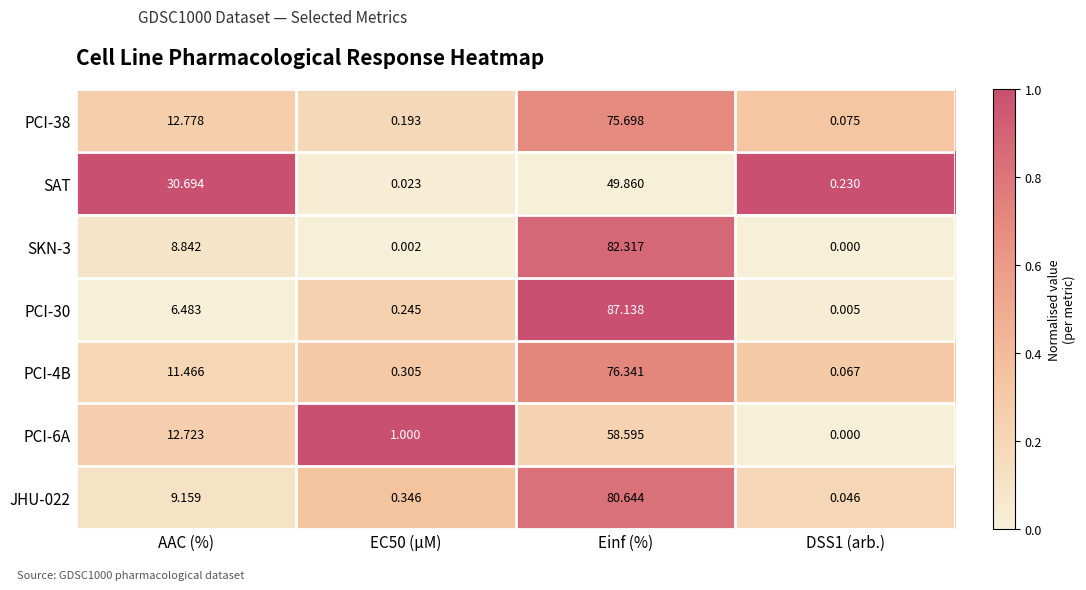

Is the value of JHU-022 at AAC (%) greater than the value of SKN-3 at AAC (%)?

Yes